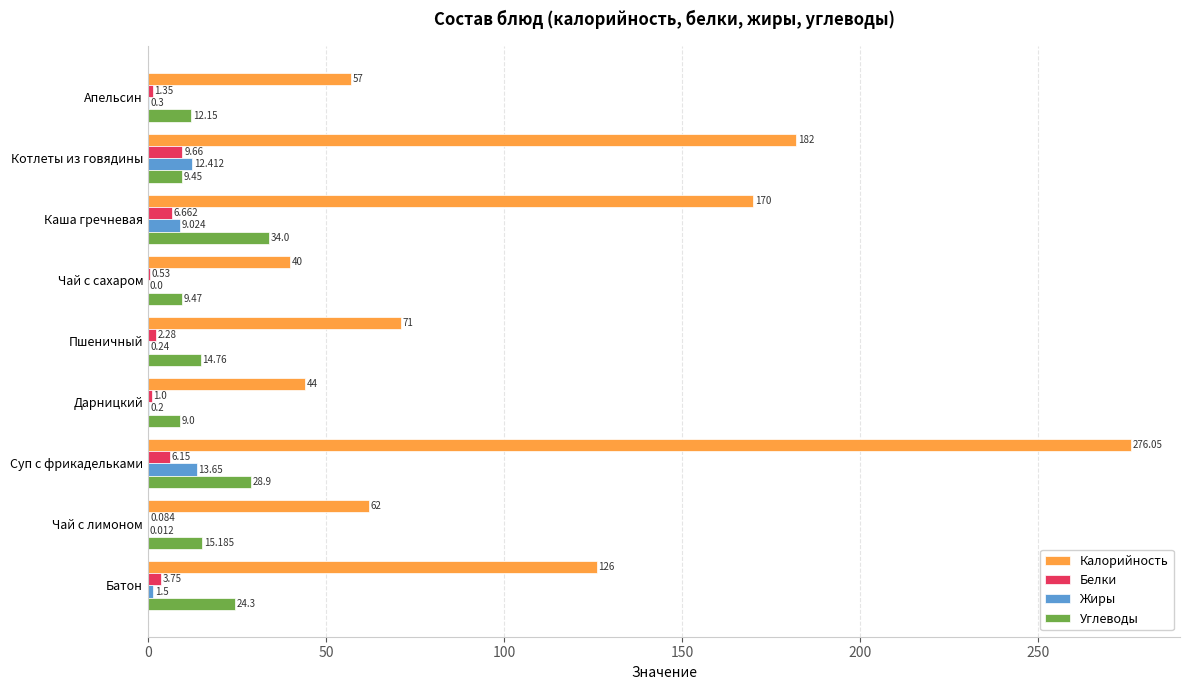

What are all the series names shown in the legend?

Калорийность, Белки, Жиры, Углеводы